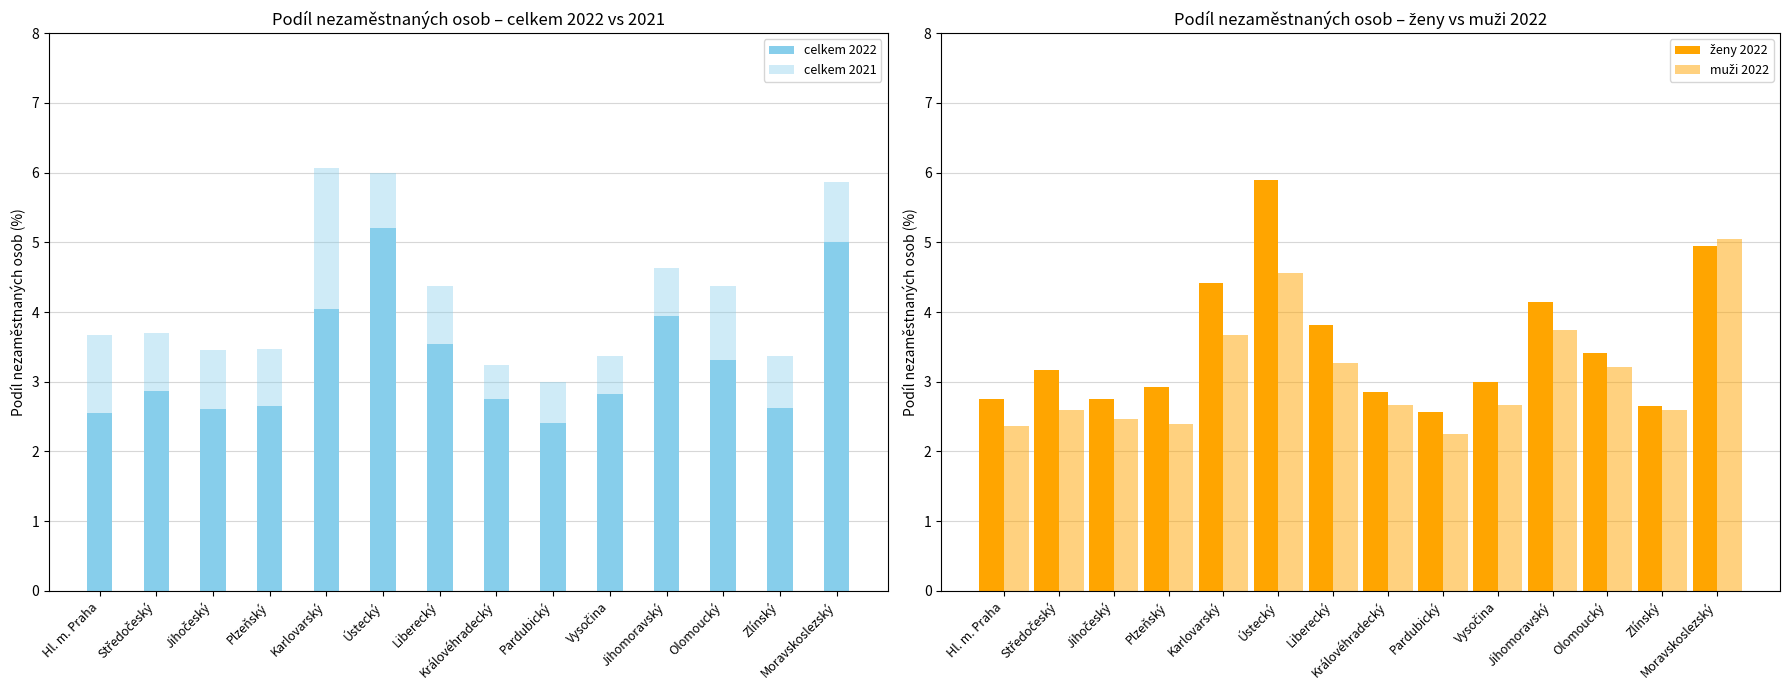

What is the minimum value for muži 2022?

2.3